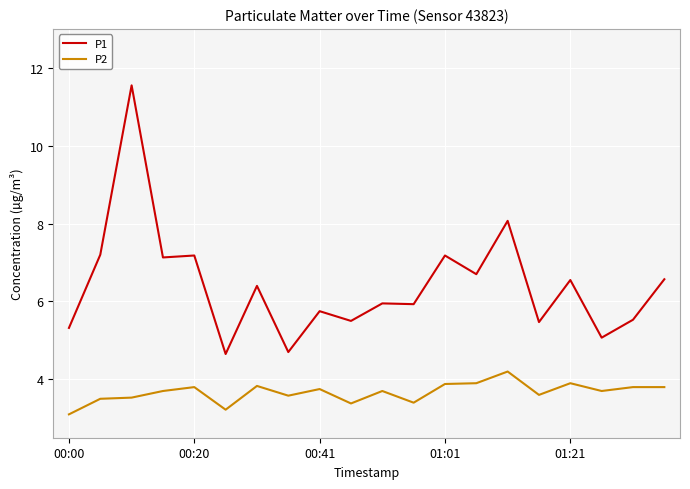

Which series has the largest range (max minus min)?

P1